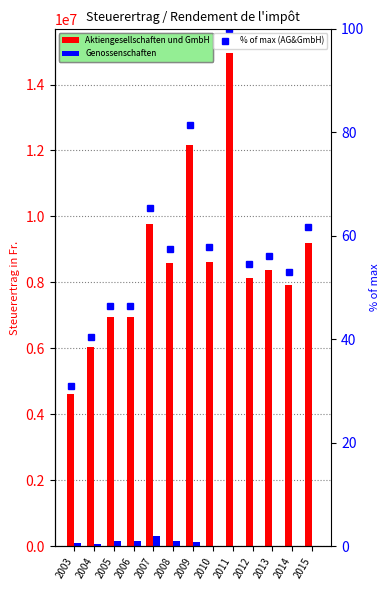

Does the chart contain any negative values?

No